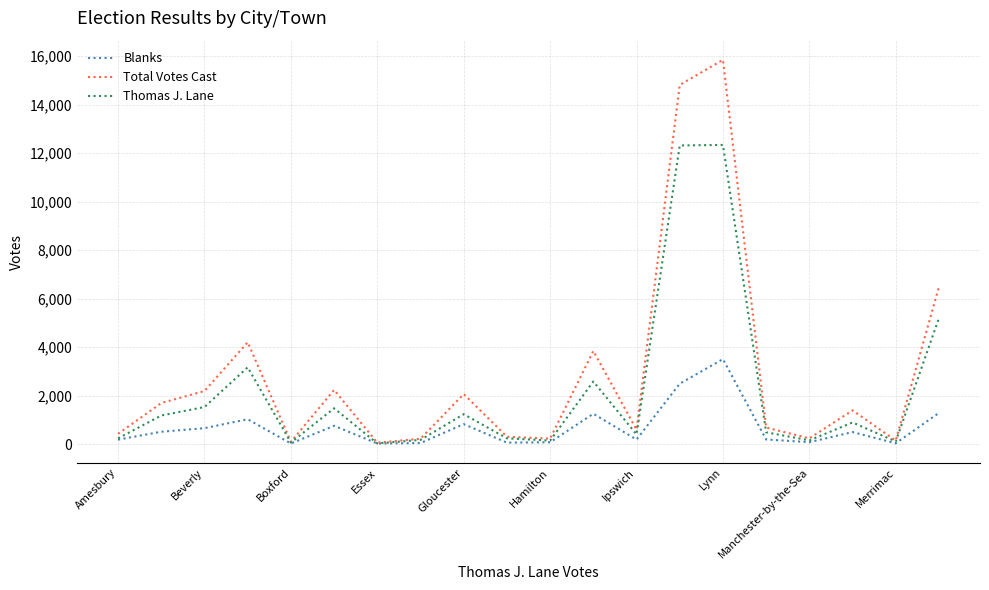

Does the chart have visible grid lines?

Yes